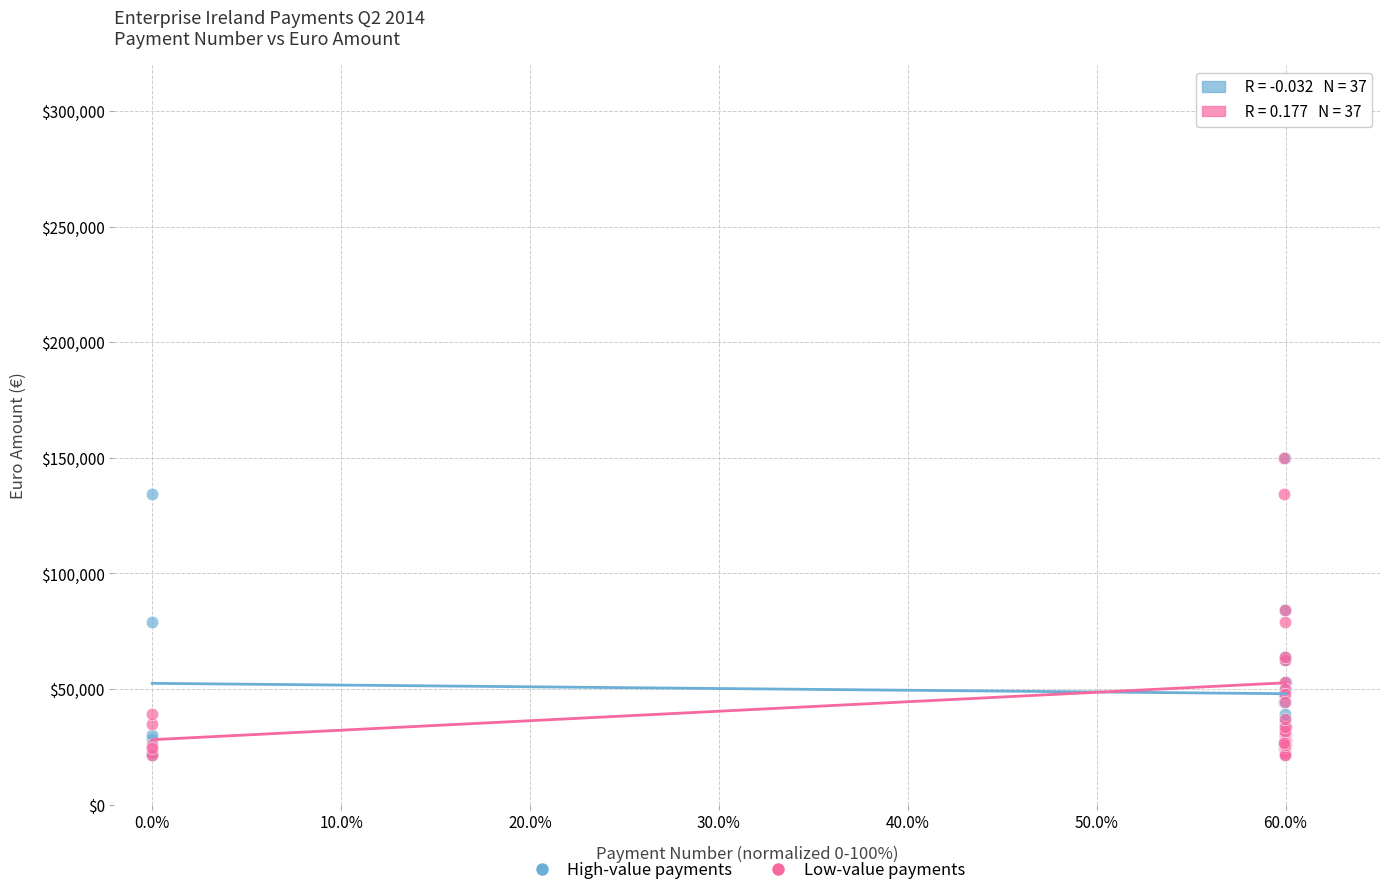

What are all the series names shown in the legend?

High-value payments, Low-value payments